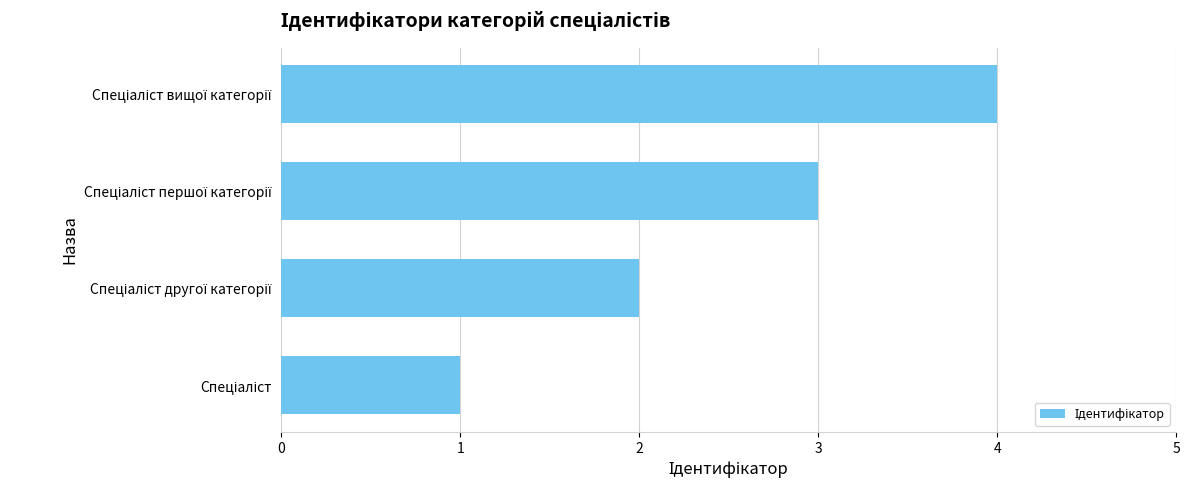

Count the number of categories in the chart.

4